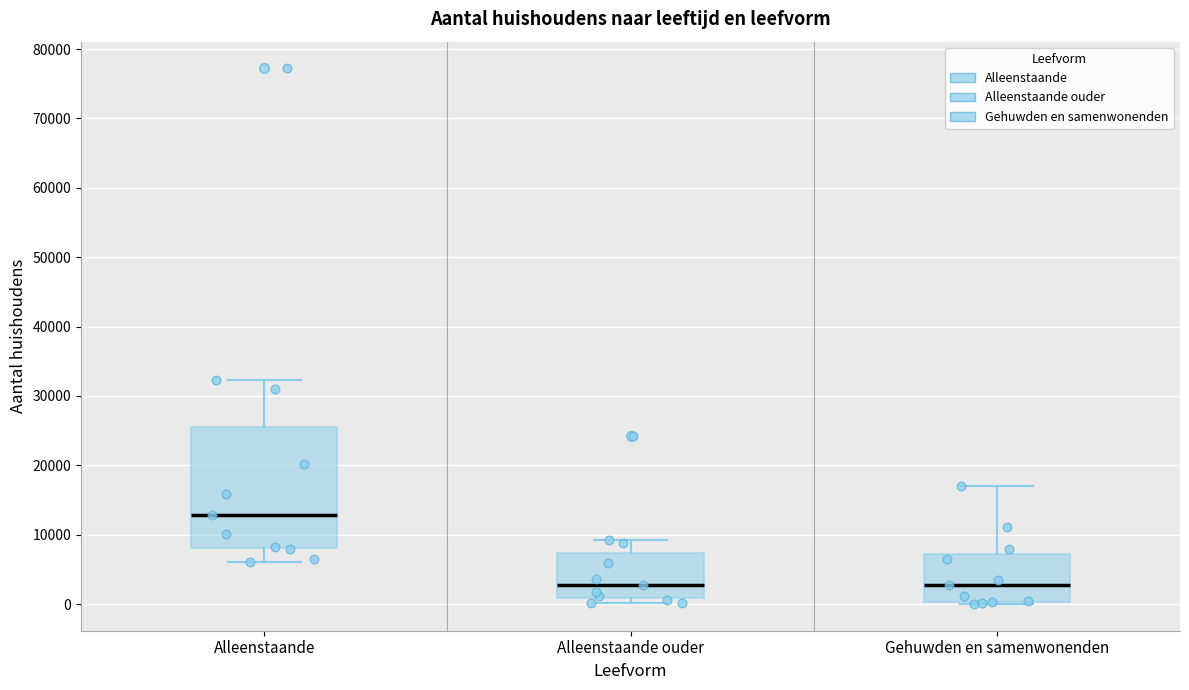

Where does the upper whisker of the box for Gehuwden en samenwonenden end on the y-axis? The values are not printed on the chart, so give them approximately, as read against the axis.

17000